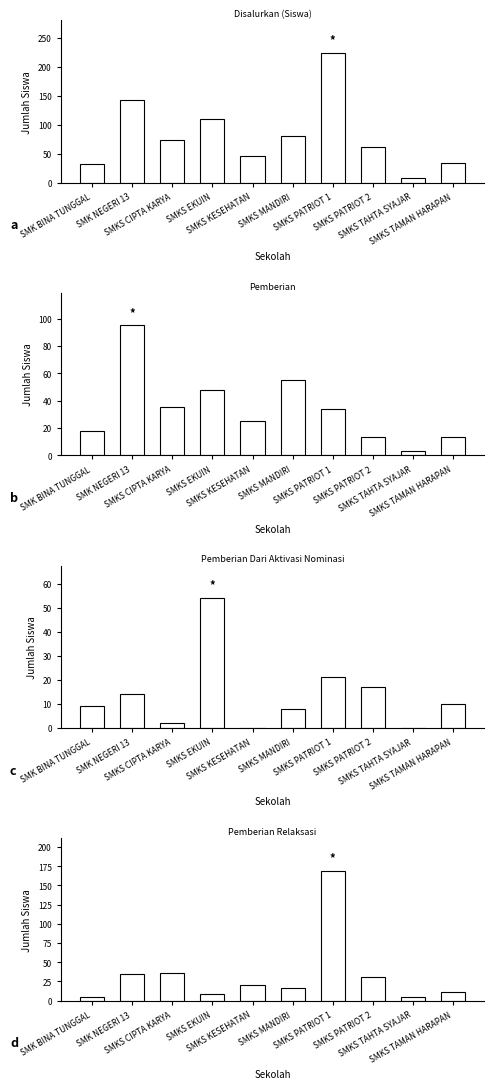

At SMKS TAHTA SYAJAR, list the series in order from largest to smallest.

Disalurkan (Siswa), Pemberian Relaksasi, Pemberian, Pemberian Dari Aktivasi Nominasi